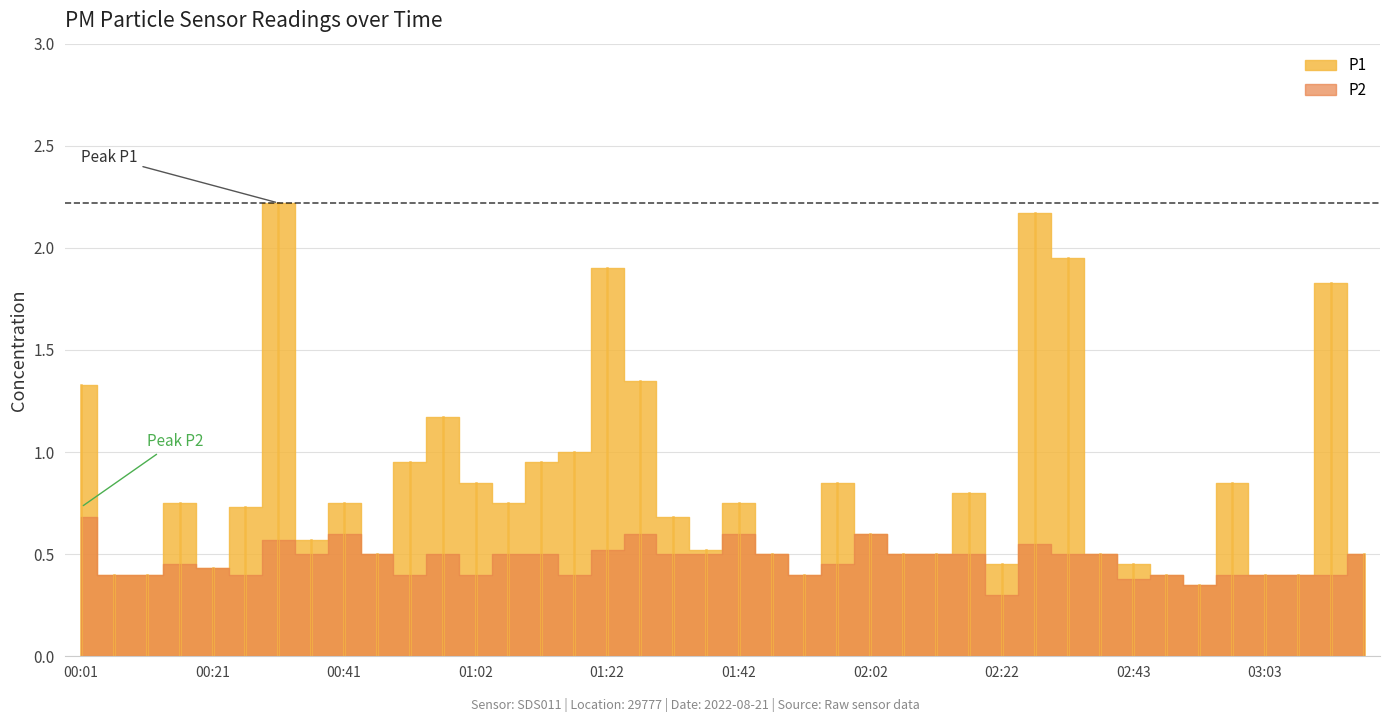

At which label is P2 closest to 0?

02:22